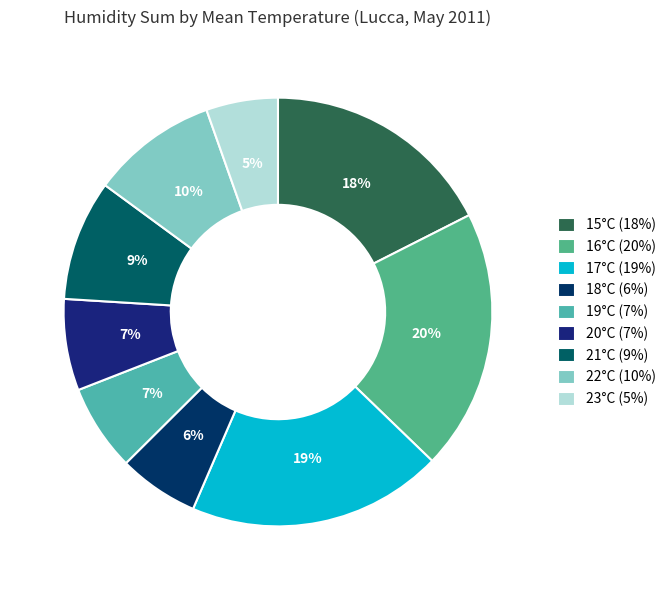

Which category has the biggest portion of the pie?

16°C